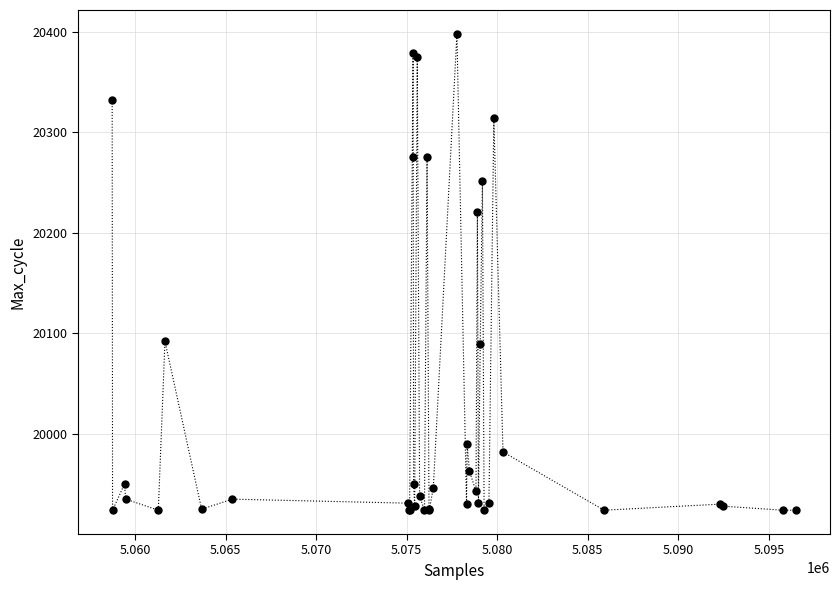

What Y value in the scatter plot is closest to 20161?

20221